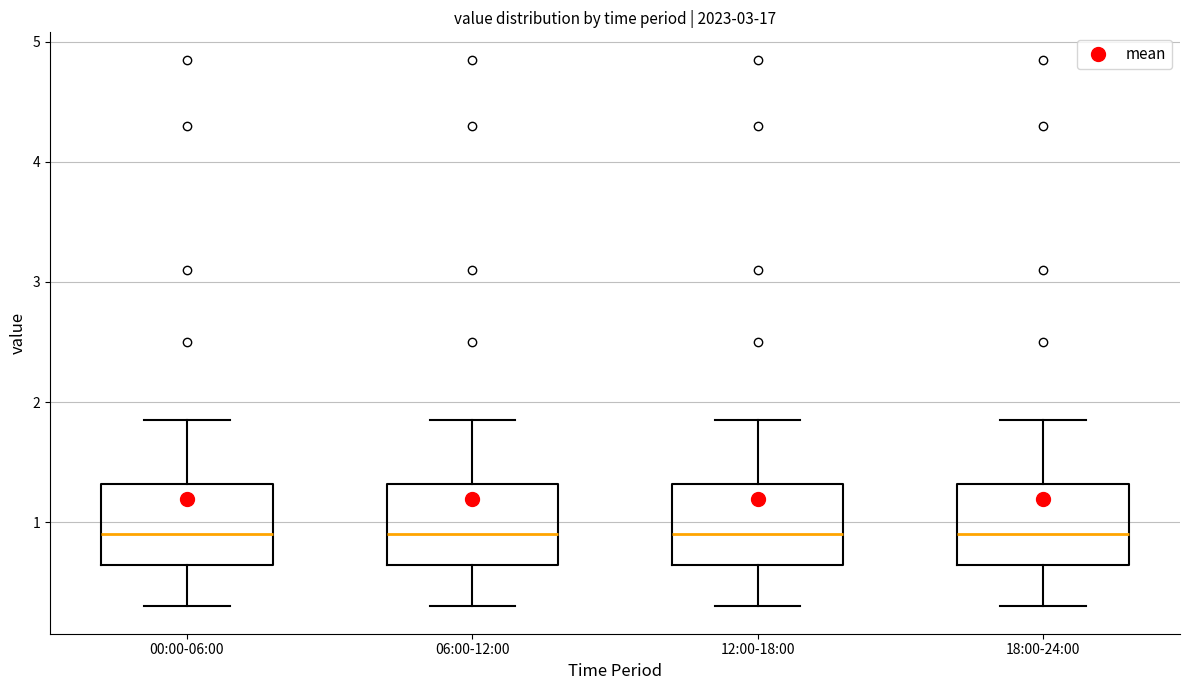

Reading left to right, transcribe this box plot: for each box, give where its median line is, the range the box spans, and where its two whiskers end, as read against the y-axis. The values are not printed on the chart, so give them approximately, as read against the axis.

00:00-06:00: median 0.9, box 0.6 to 1.3, whiskers 0.3 to 1.9
06:00-12:00: median 0.9, box 0.6 to 1.3, whiskers 0.3 to 1.9
12:00-18:00: median 0.9, box 0.6 to 1.3, whiskers 0.3 to 1.9
18:00-24:00: median 0.9, box 0.6 to 1.3, whiskers 0.3 to 1.9